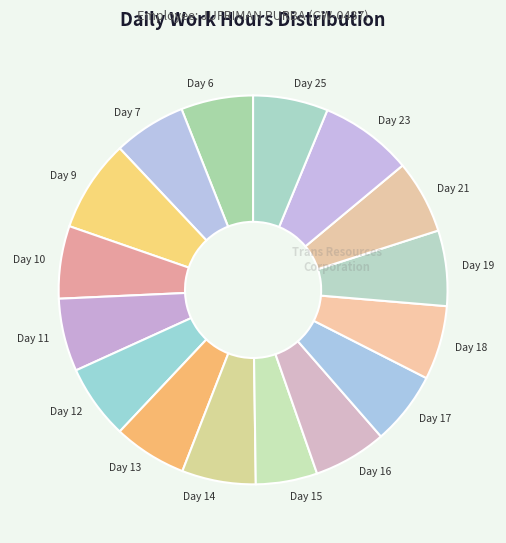

Which has a higher value, Day 13 or Day 9?

Day 9